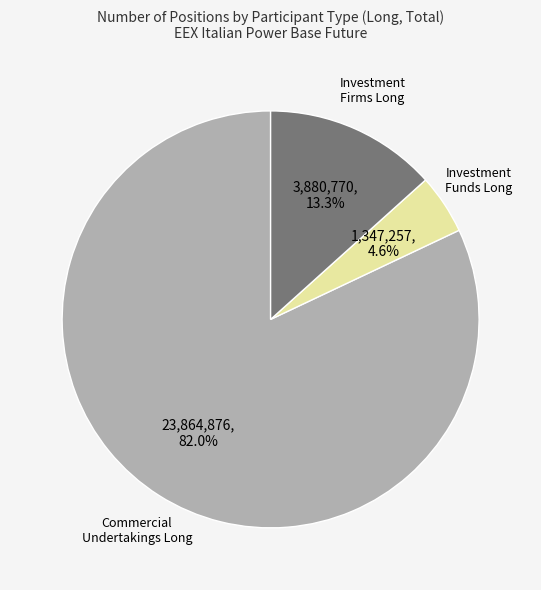

Between Investment Firms Long and Investment Funds Long, which is larger?

Investment Firms Long